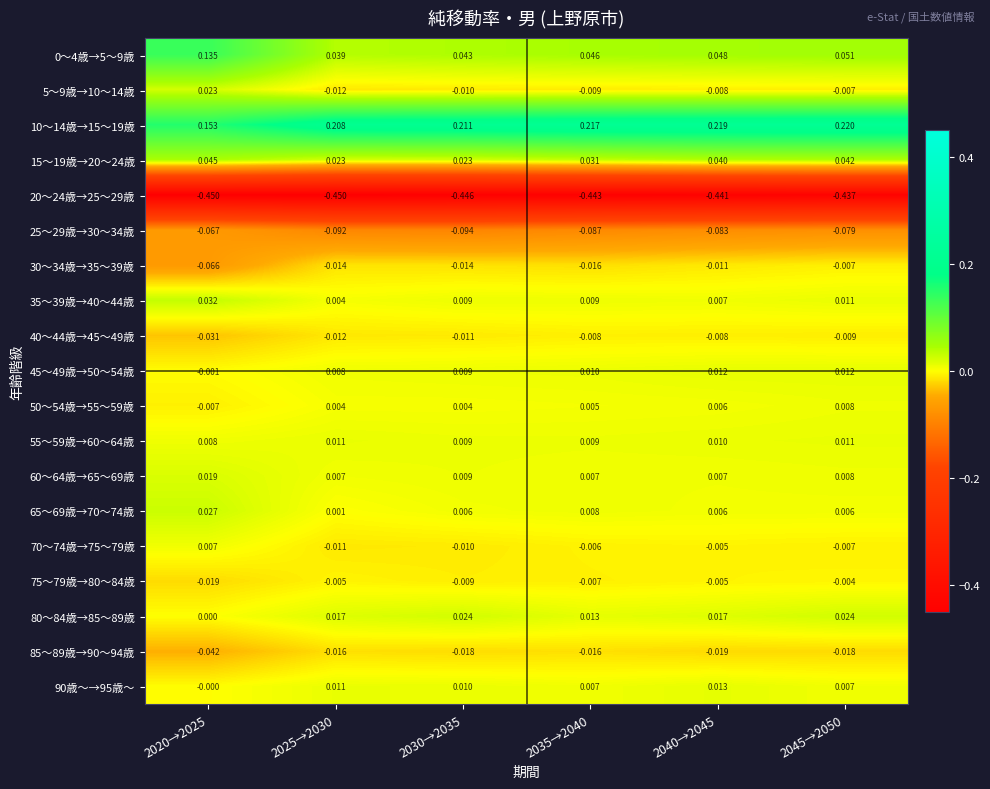

Is the value of 65～69歳→70～74歳 at 2045→2050 greater than the value of 35～39歳→40～44歳 at 2035→2040?

No